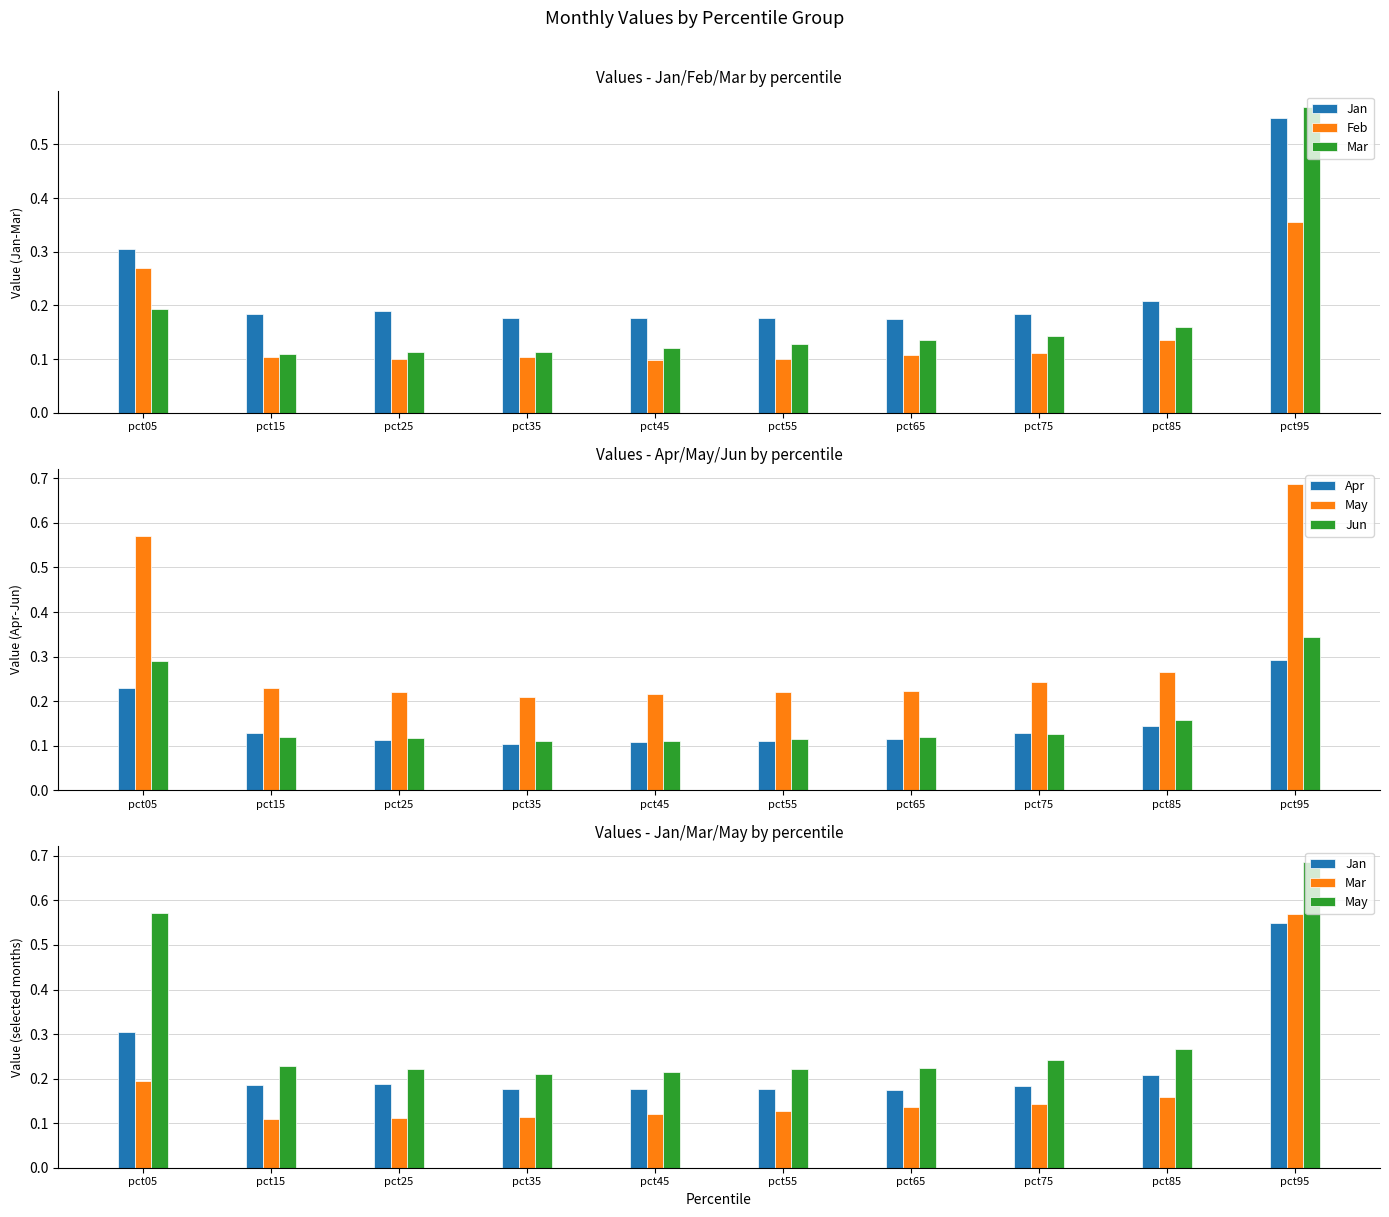

What is the spread (max minus min) of values at pct55?

0.1